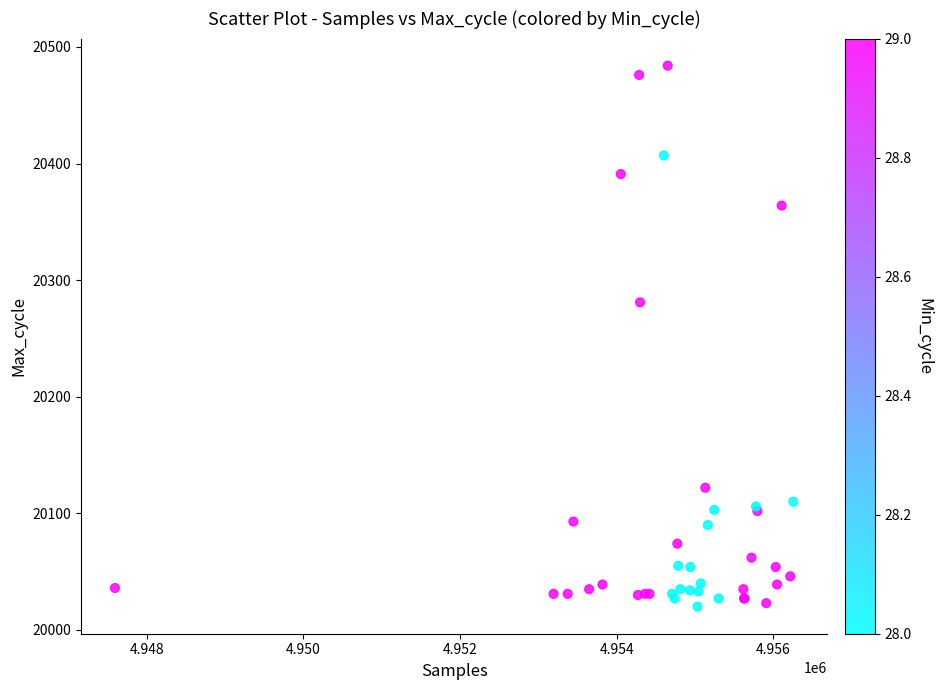

What Y value in the scatter plot is closest to 20252?

20281